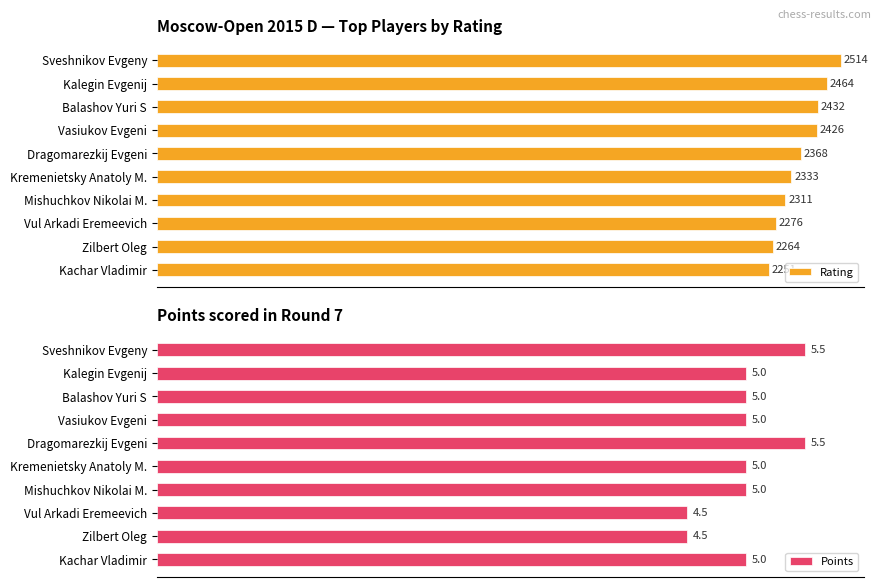

At which label does Rating reach its minimum?

Kachar Vladimir